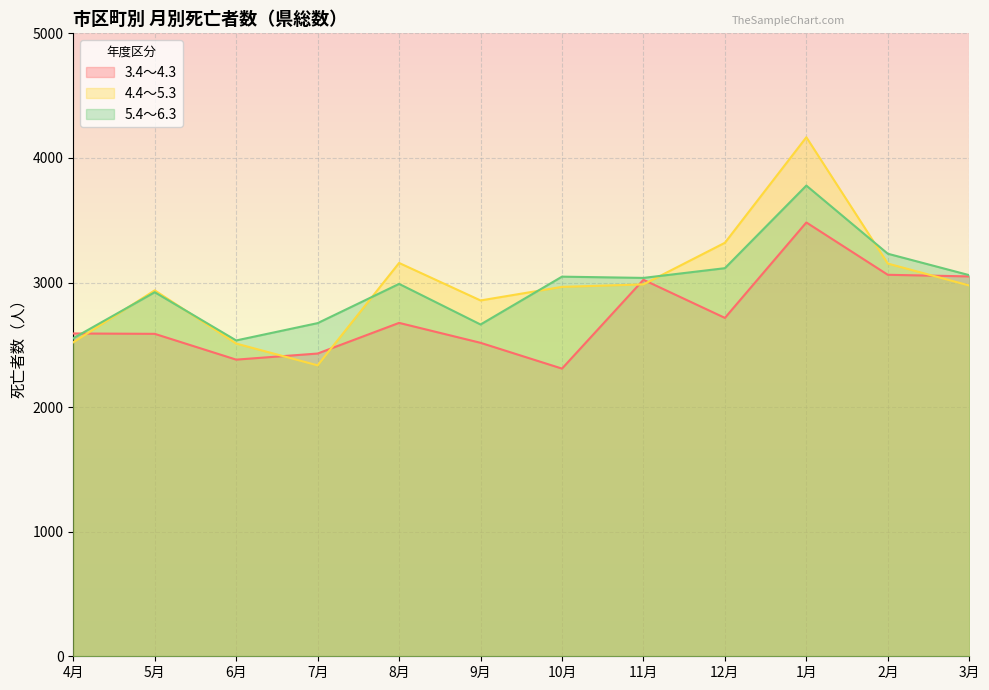

Which series has the largest range (max minus min)?

4.4～5.3